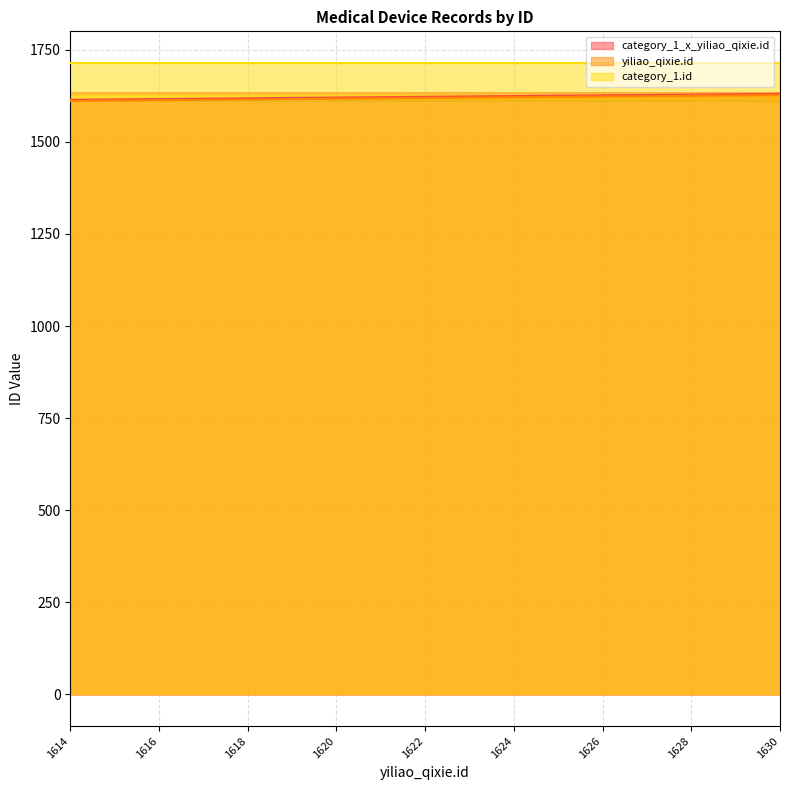

True or false: yiliao_qixie.id and category_1_x_yiliao_qixie.id intersect in this chart.

False